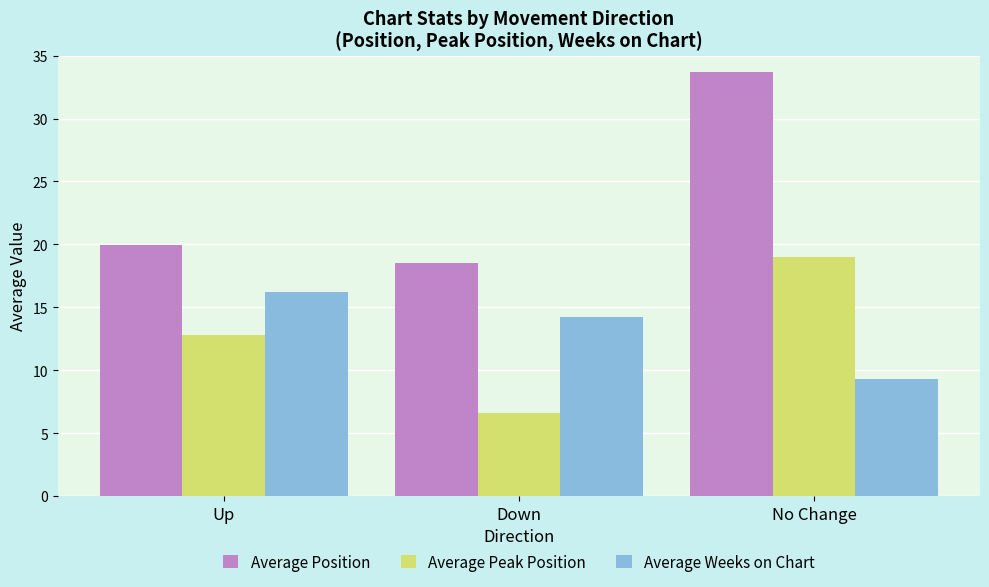

List the labels in order of Average Weeks on Chart value, smallest first.

No Change, Down, Up